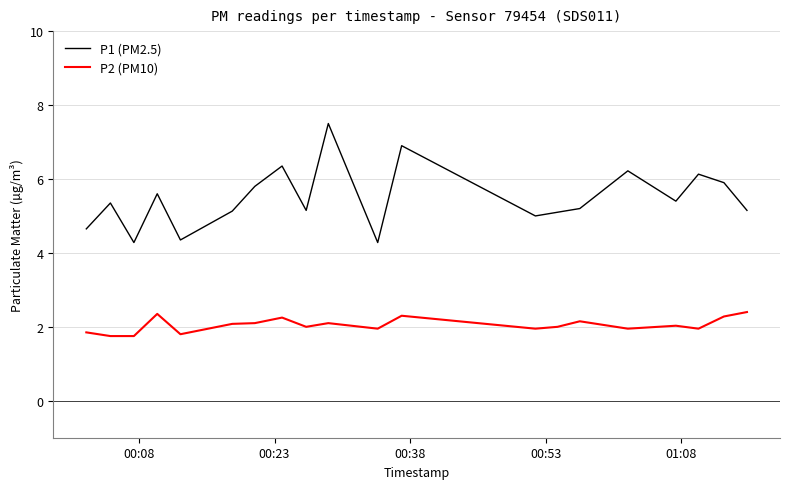

What are all the series names shown in the legend?

P1 (PM2.5), P2 (PM10)